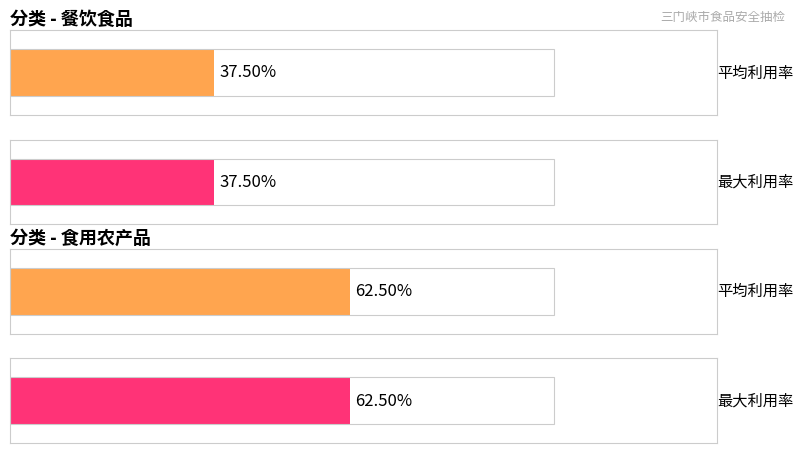

Does the chart contain any negative values?

No